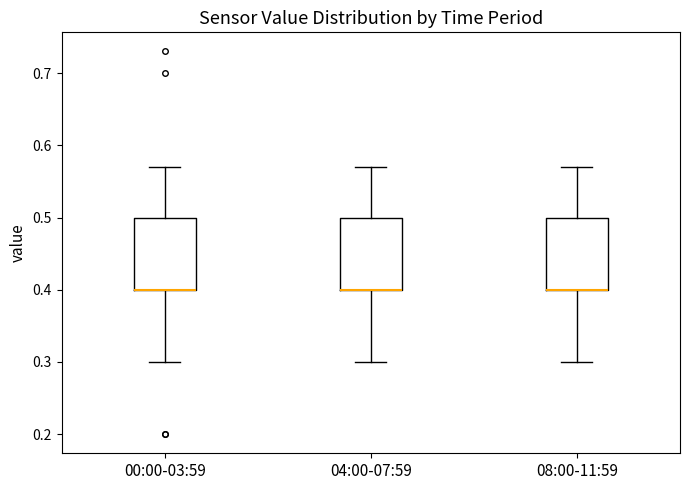

Reading left to right, read every box against the y-axis: the position of its median line, the range the box covers, and the ends of its whiskers. The values are not printed on the chart, so give them approximately, as read against the axis.

00:00-03:59: median 0.40 (drawn on the box's lower edge), box 0.40 to 0.50, whiskers 0.30 to 0.57
04:00-07:59: median 0.40 (drawn on the box's lower edge), box 0.40 to 0.50, whiskers 0.30 to 0.57
08:00-11:59: median 0.40 (drawn on the box's lower edge), box 0.40 to 0.50, whiskers 0.30 to 0.57